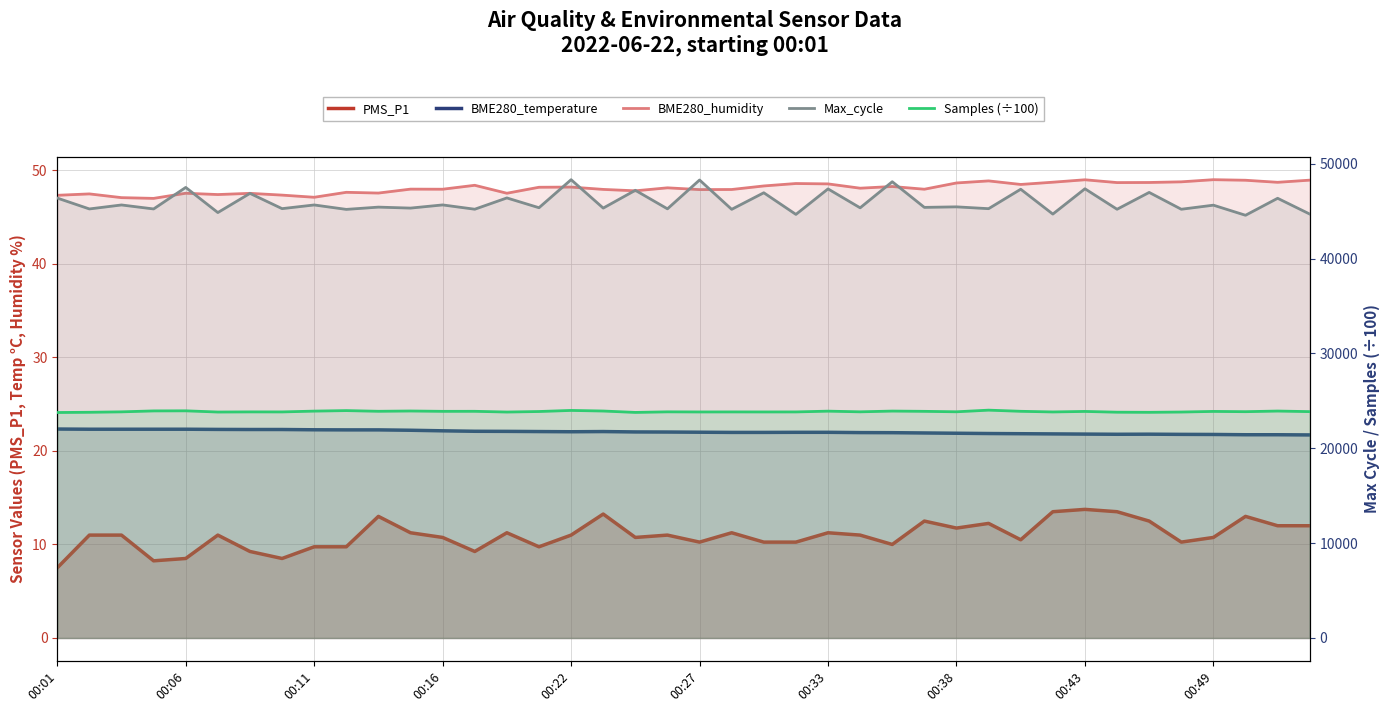

The value of Samples (÷100) at 00:27 is 34741.5. True or false?

False